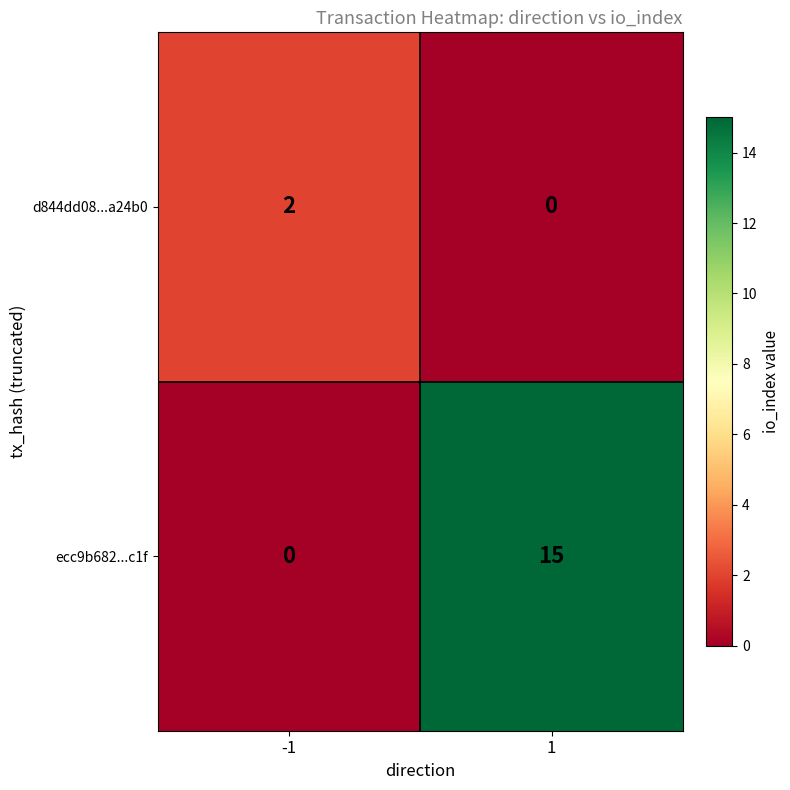

What is the approximate value of ecc9b682...c1f at 1, to the nearest 10?

20